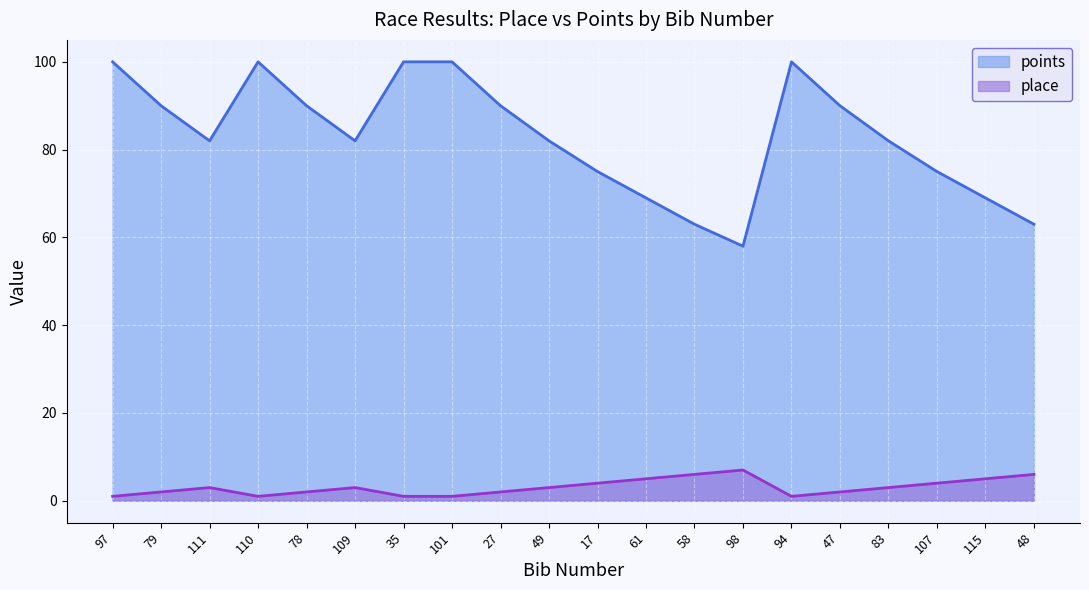

What is the difference between the maximum and minimum values in the place series?

6